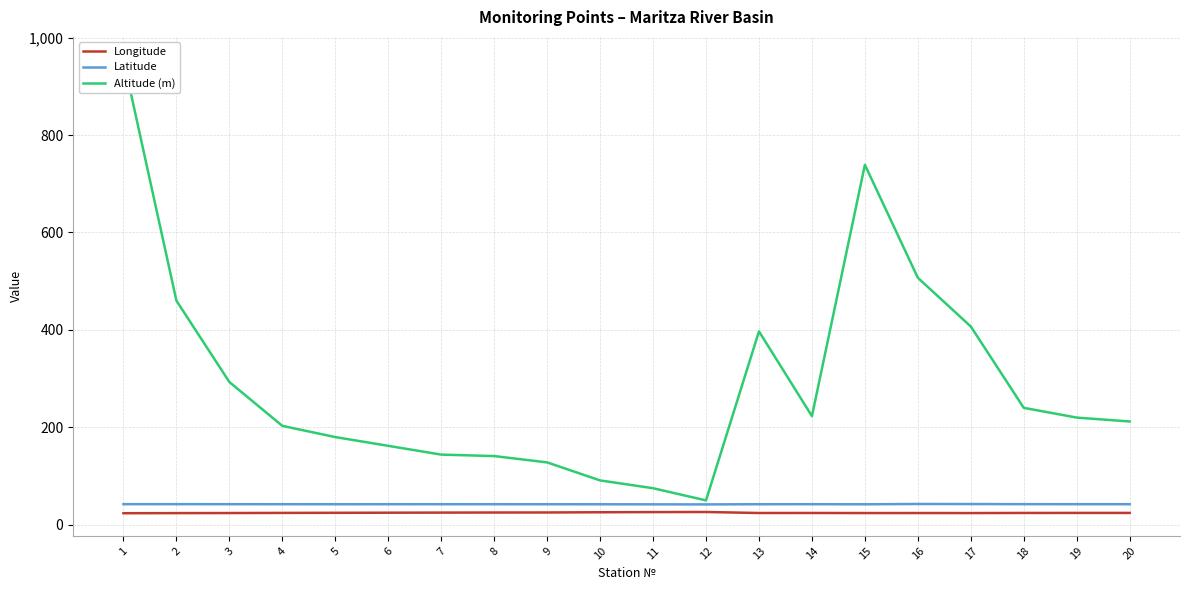

How many lines are shown in the chart?

3